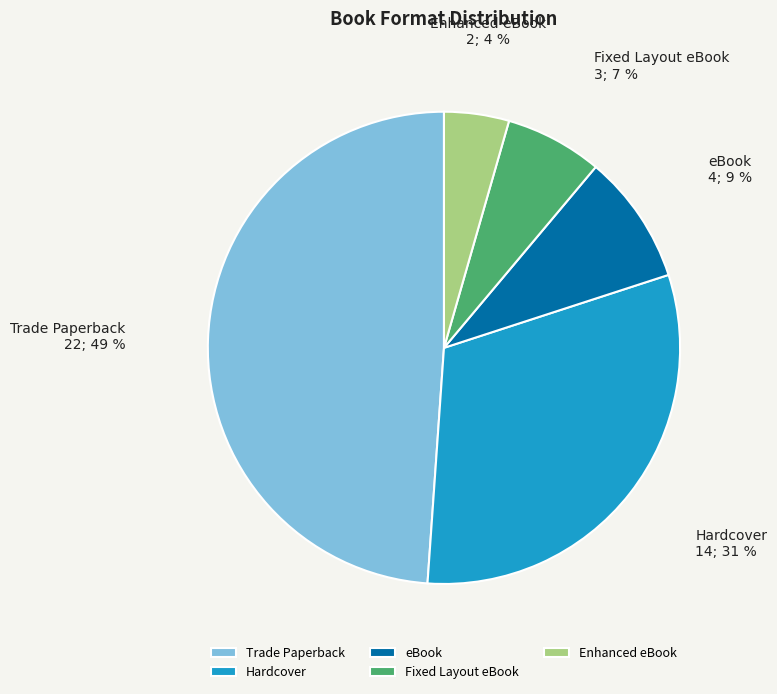

Is Enhanced eBook the majority of the pie?

No